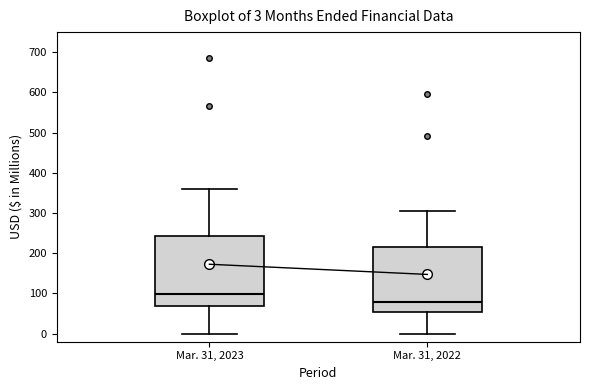

Which box is the tallest, from its lower edge to its upper edge?

Mar. 31, 2023